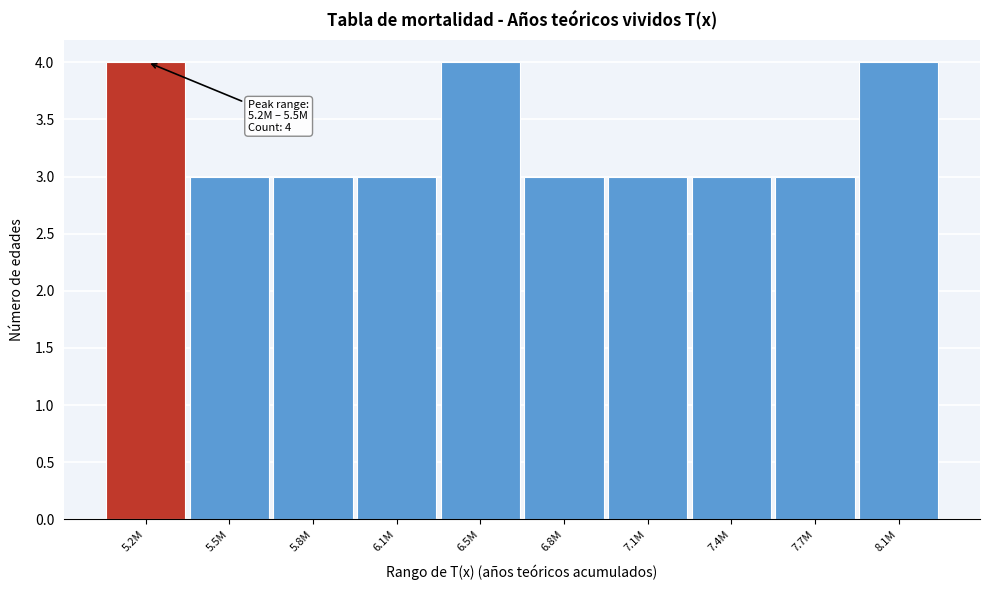

Reading left to right, extract all data points from this chart.

4	3	3	3	4	3	3	3	3	4